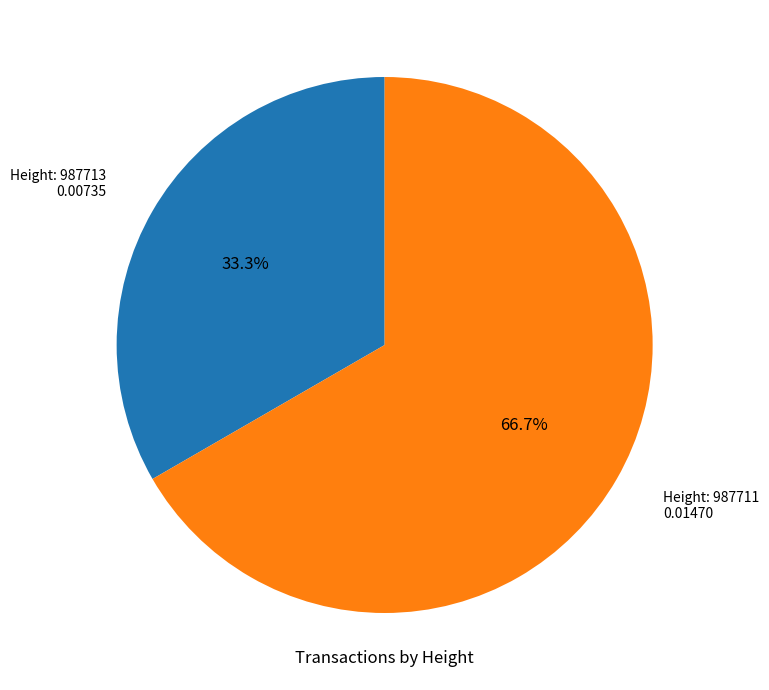

What is the largest slice in the pie chart?

Height: 987711 0.01470